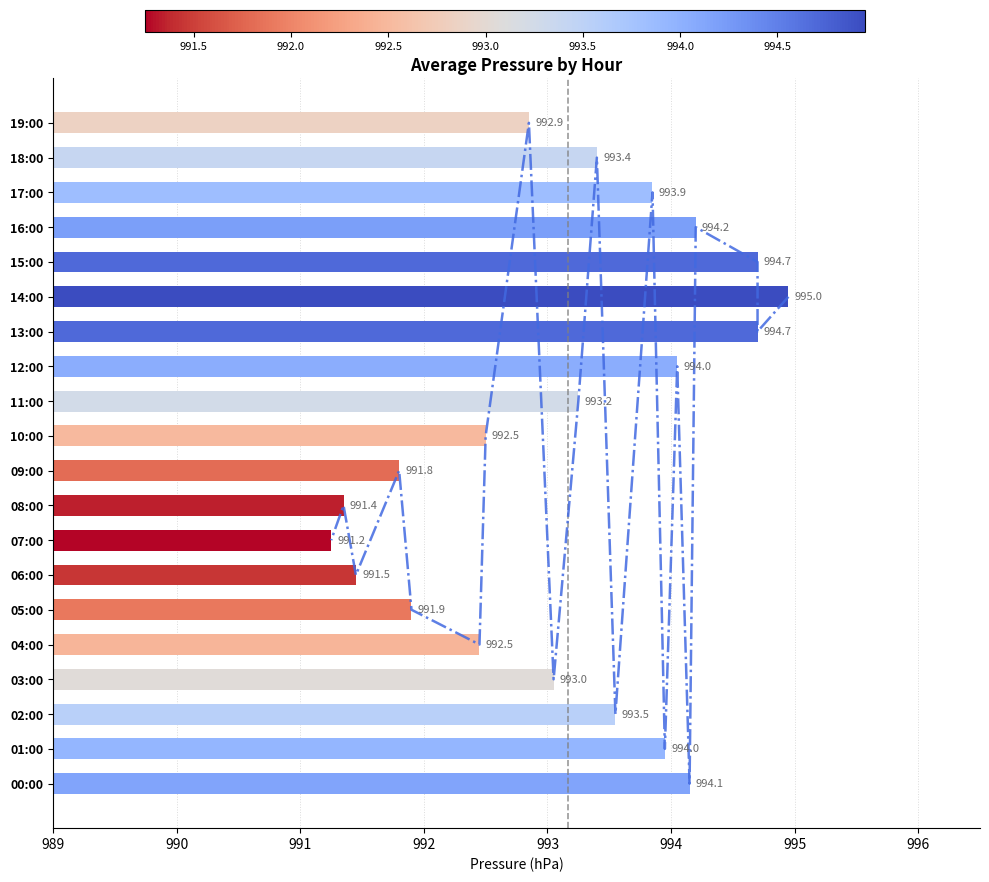

What is the value of the 5th bar from the left?

992.5